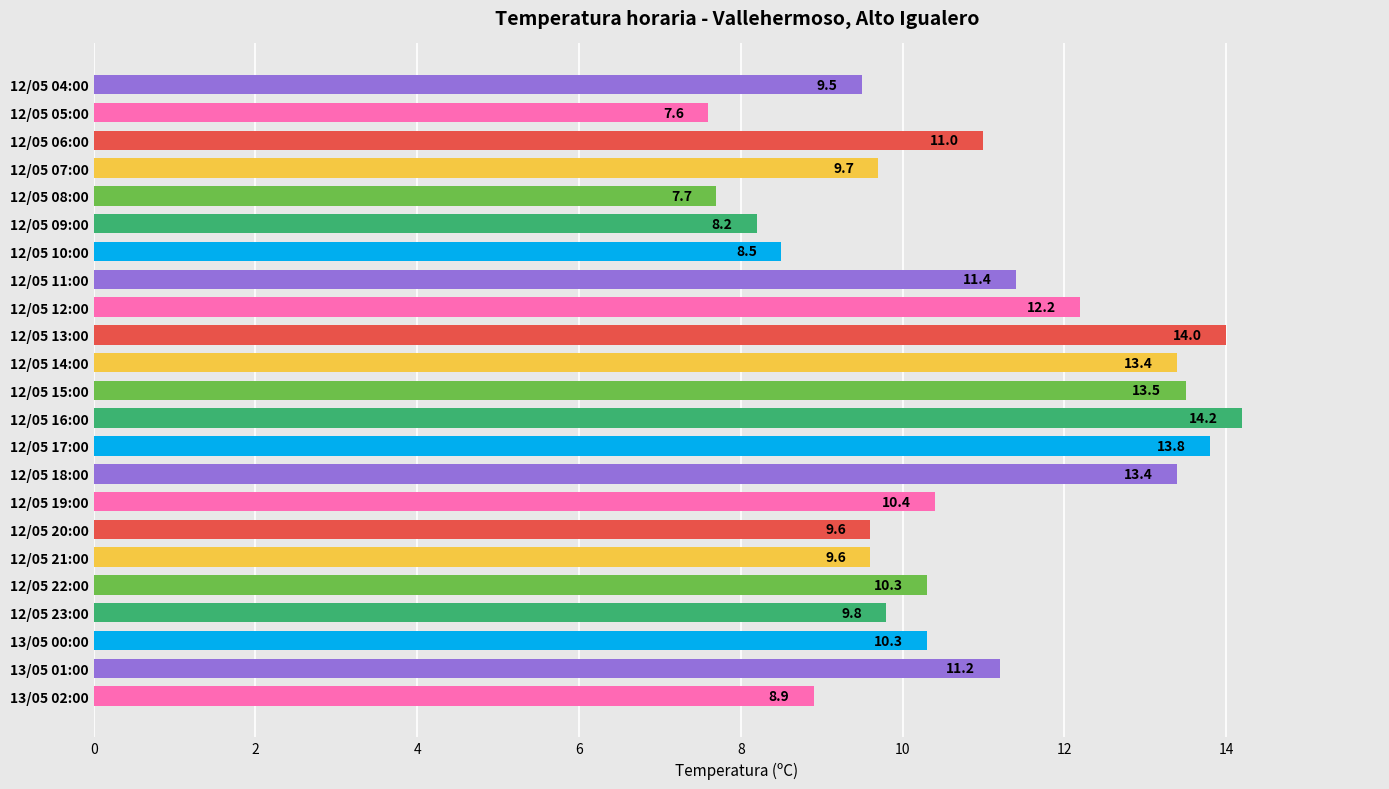

Reading bottom to top, extract all data points from this chart.

13/05 02:00=8.9	13/05 01:00=11.2	13/05 00:00=10.3	12/05 23:00=9.8	12/05 22:00=10.3	12/05 21:00=9.6	12/05 20:00=9.6	12/05 19:00=10.4	12/05 18:00=13.4	12/05 17:00=13.8	12/05 16:00=14.2	12/05 15:00=13.5	12/05 14:00=13.4	12/05 13:00=14.0	12/05 12:00=12.2	12/05 11:00=11.4	12/05 10:00=8.5	12/05 09:00=8.2	12/05 08:00=7.7	12/05 07:00=9.7	12/05 06:00=11.0	12/05 05:00=7.6	12/05 04:00=9.5